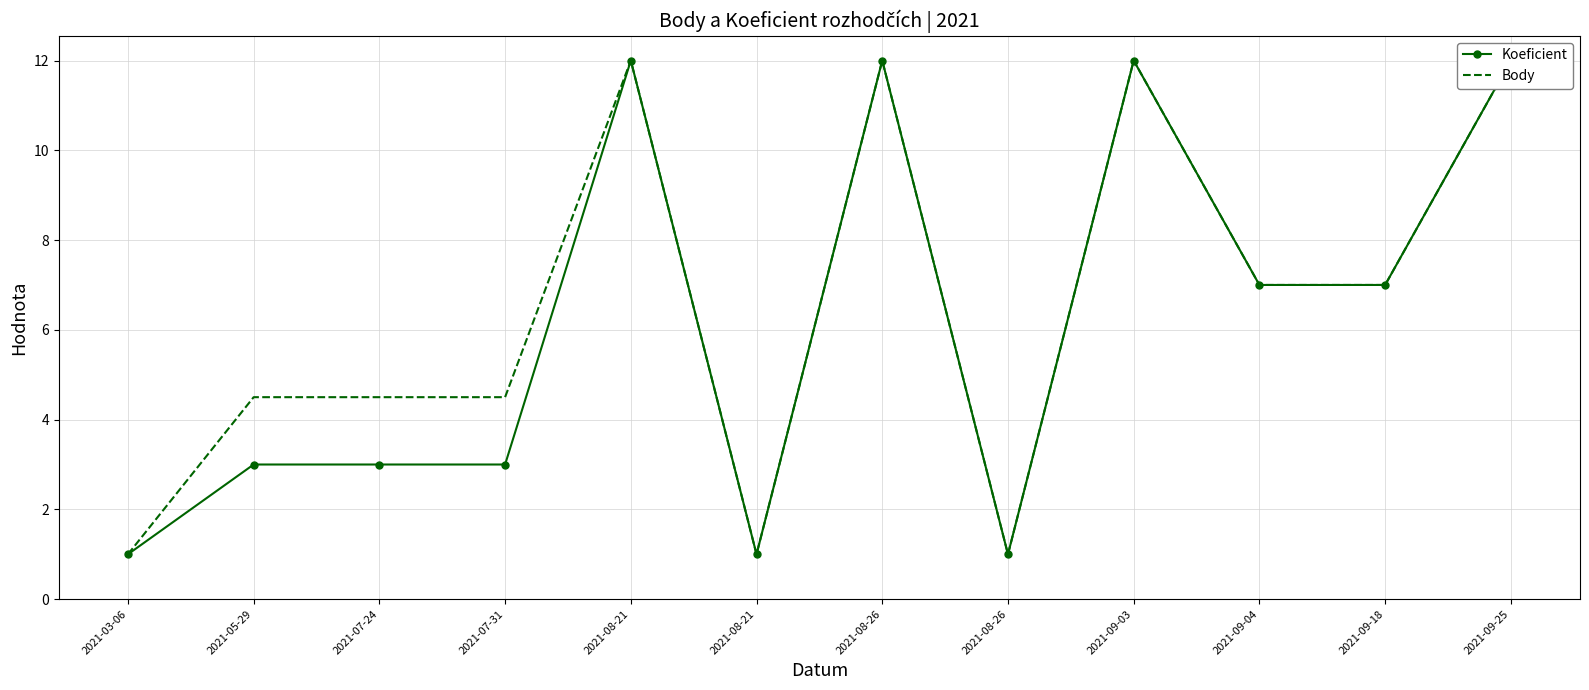

True or false: Koeficient has more than 2 interior local peaks.

True